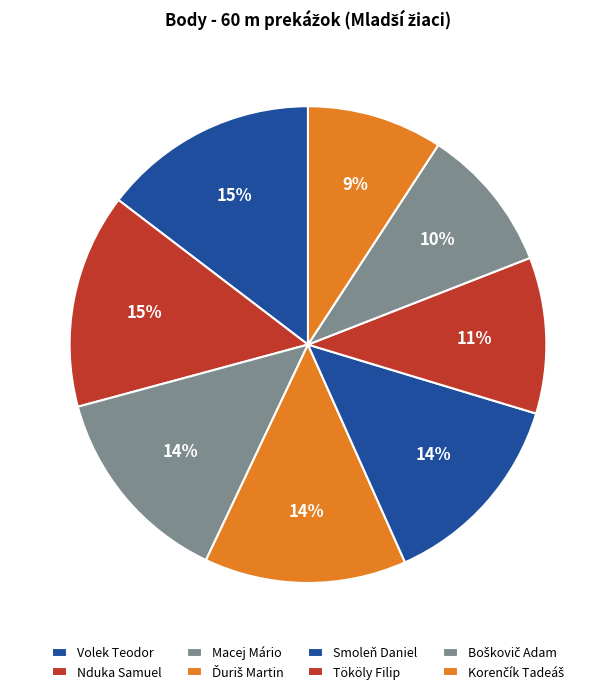

Rank the categories by value from lowest to highest.

Korenčík Tadeáš, Boškovič Adam, Tököly Filip, Smoleň Daniel, Ďuriš Martin, Macej Mário, Nduka Samuel, Volek Teodor